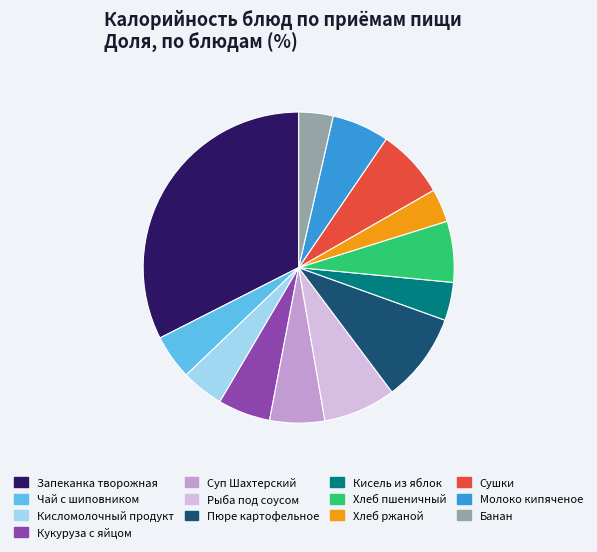

Does any single category account for the majority?

No